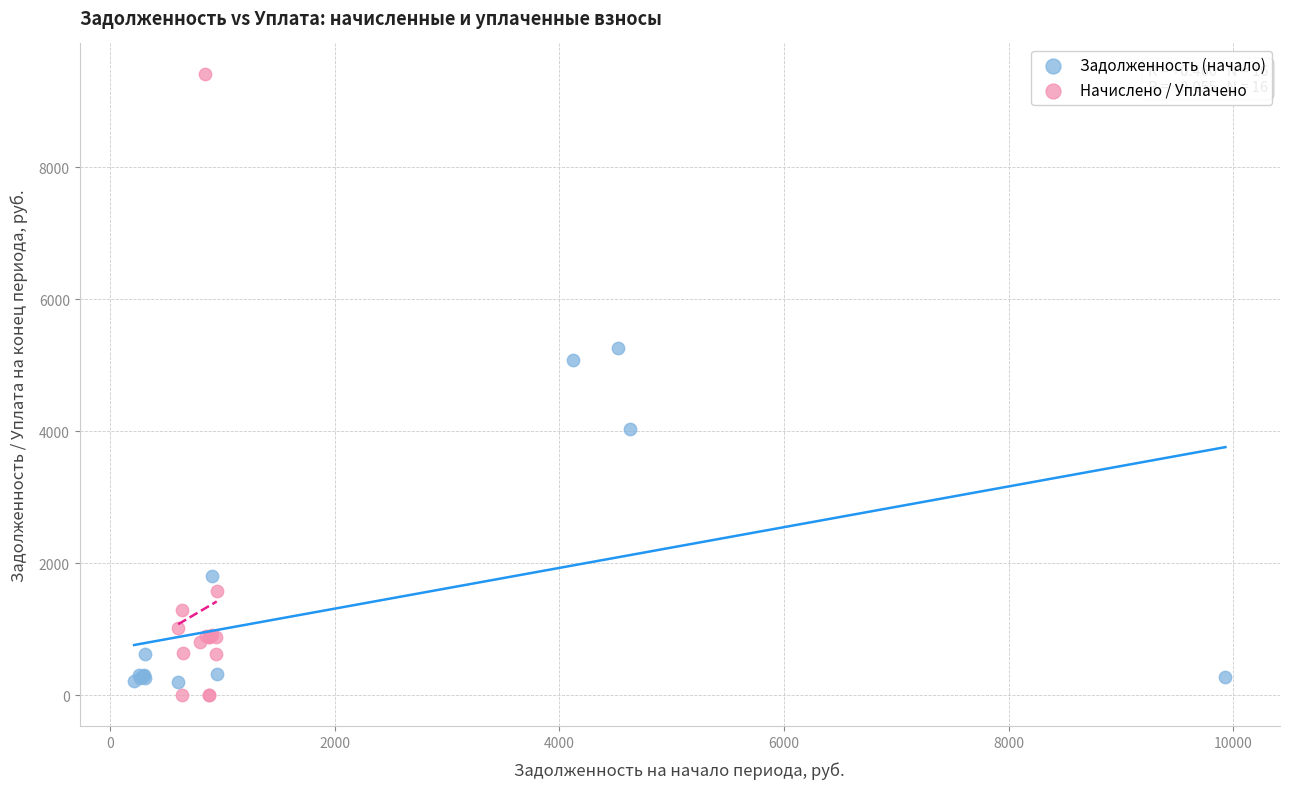

Which series has the largest Y range (max minus min)?

Начислено / Уплачено